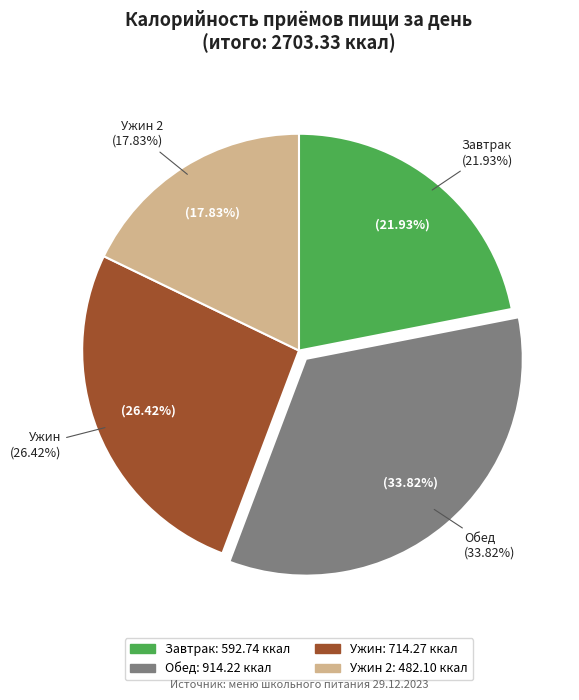

Rank the categories by value from lowest to highest.

Ужин 2, Завтрак, Ужин, Обед